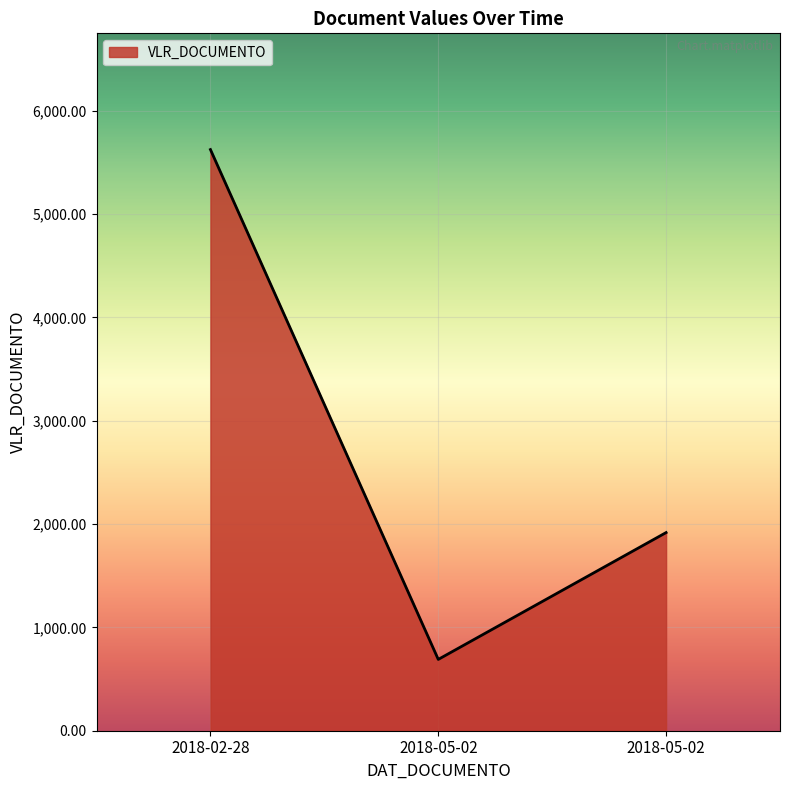

How many distinct data groups are displayed?

1